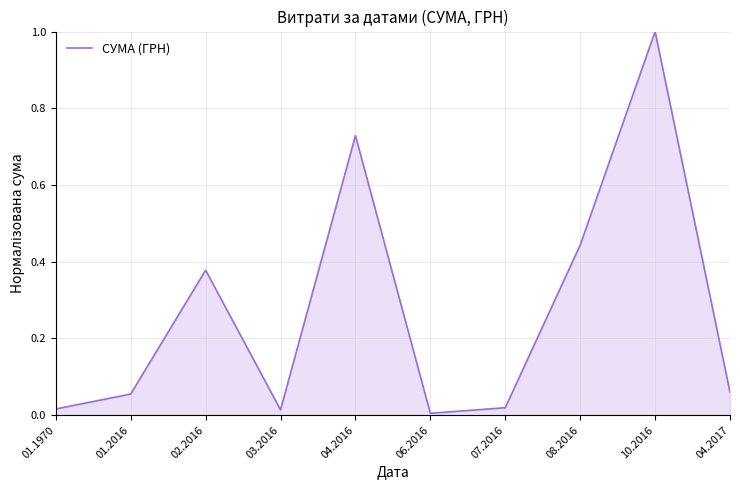

What is the difference between the maximum and minimum values?

1.0